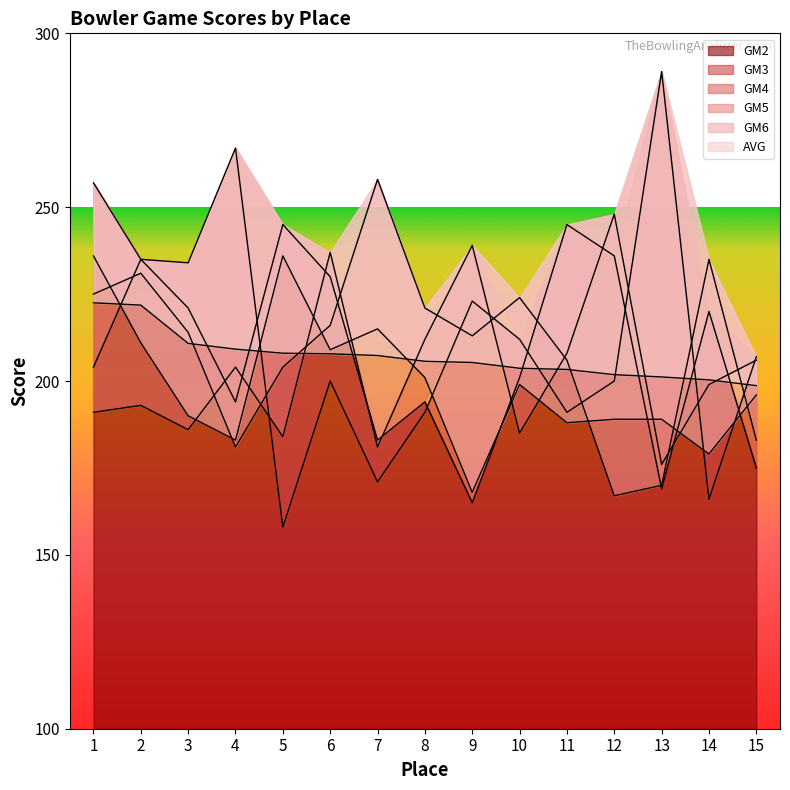

What is the value of the GM4 point at the 4th from the left?

204.0